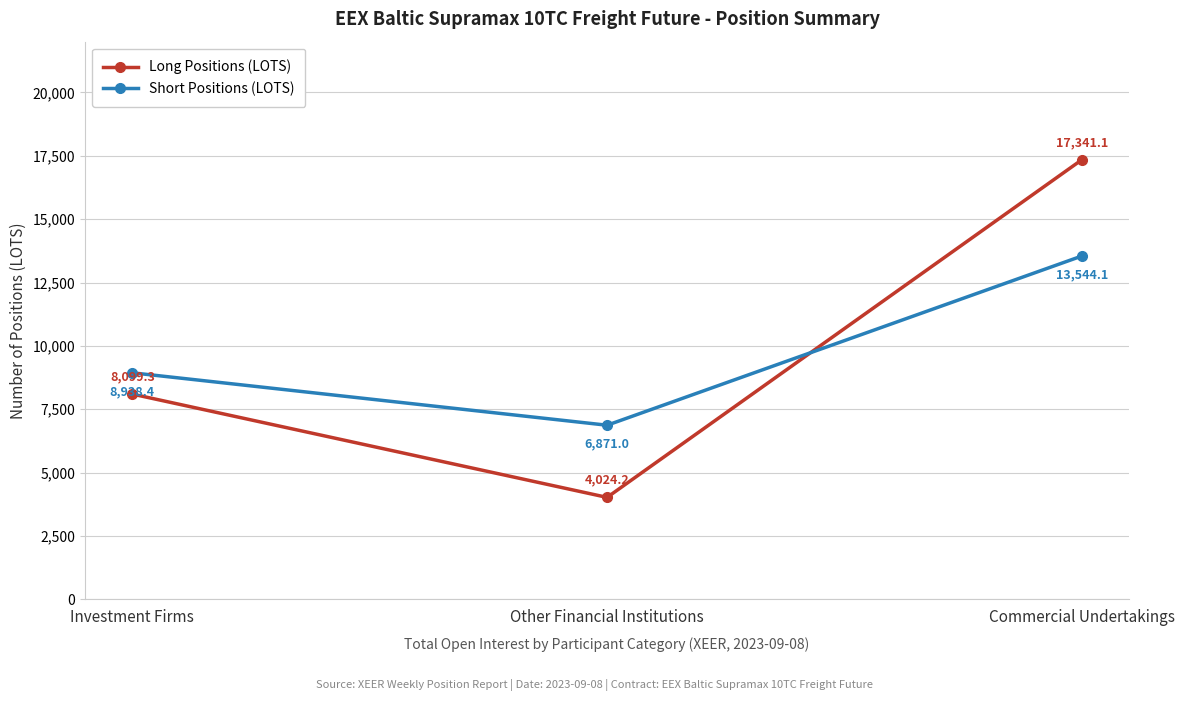

How many lines are shown in the chart?

2